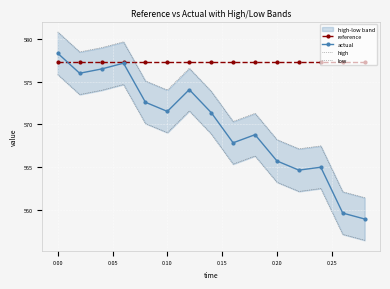

What is the lowest value of the reference series?

577.4